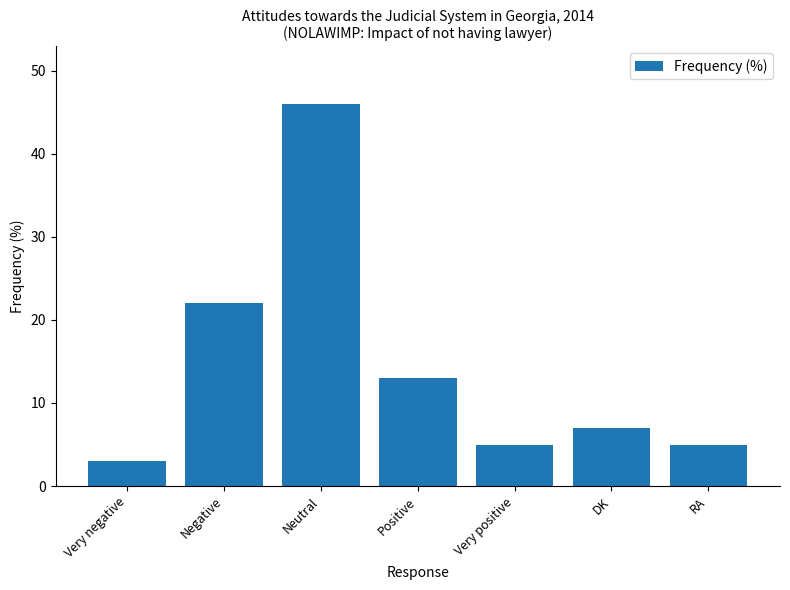

What is the difference between the maximum and minimum values?

43